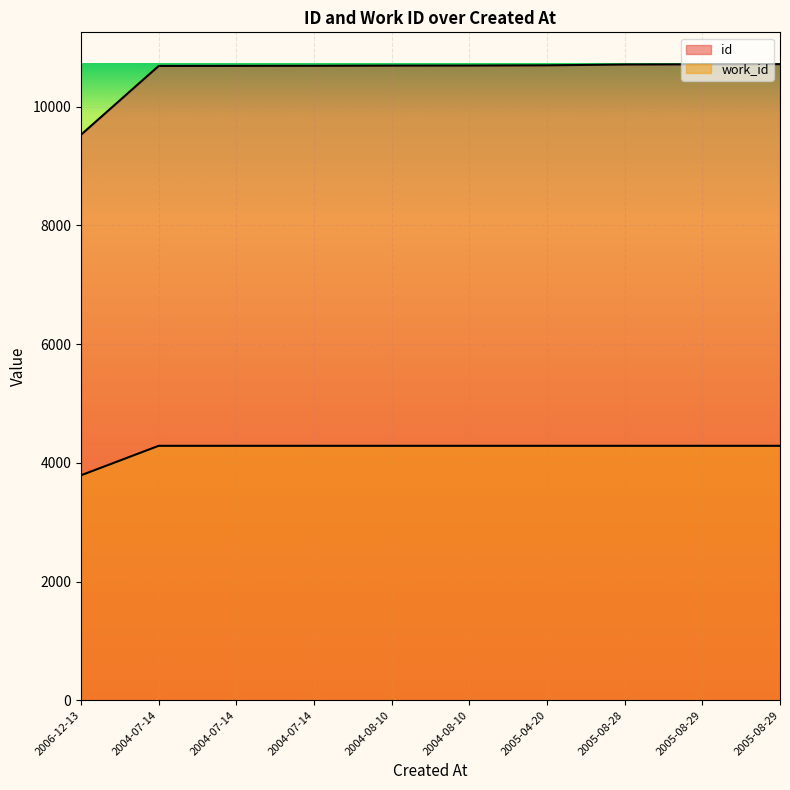

What is the maximum value for id?

10718.0